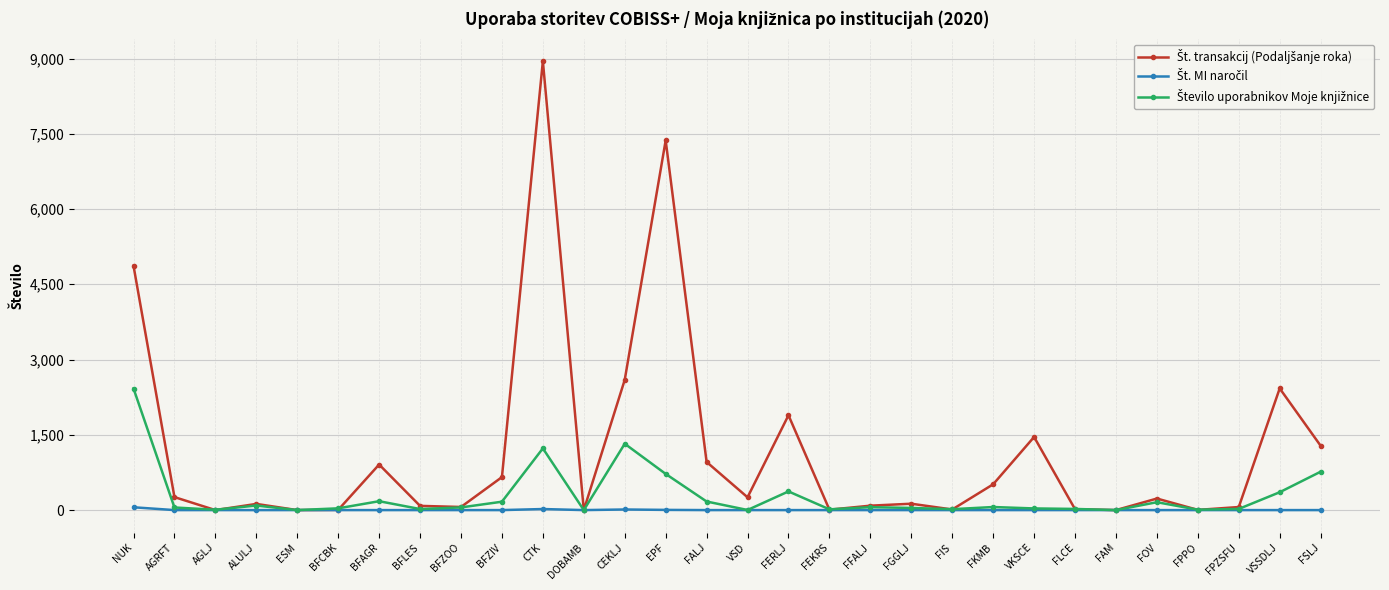

At which category is the sum across all series the highest?

CTK